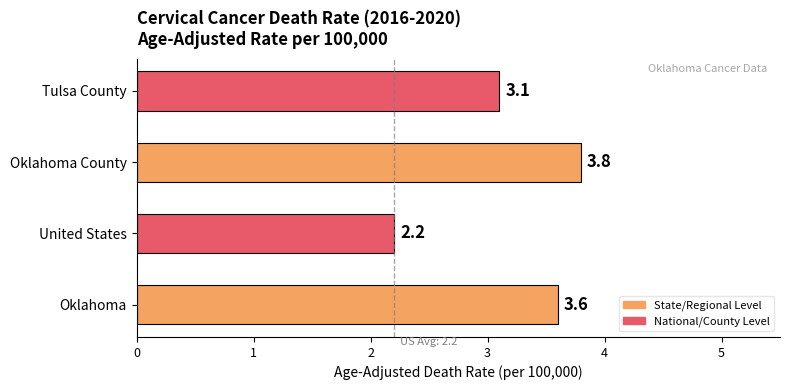

What is the average value?

3.2